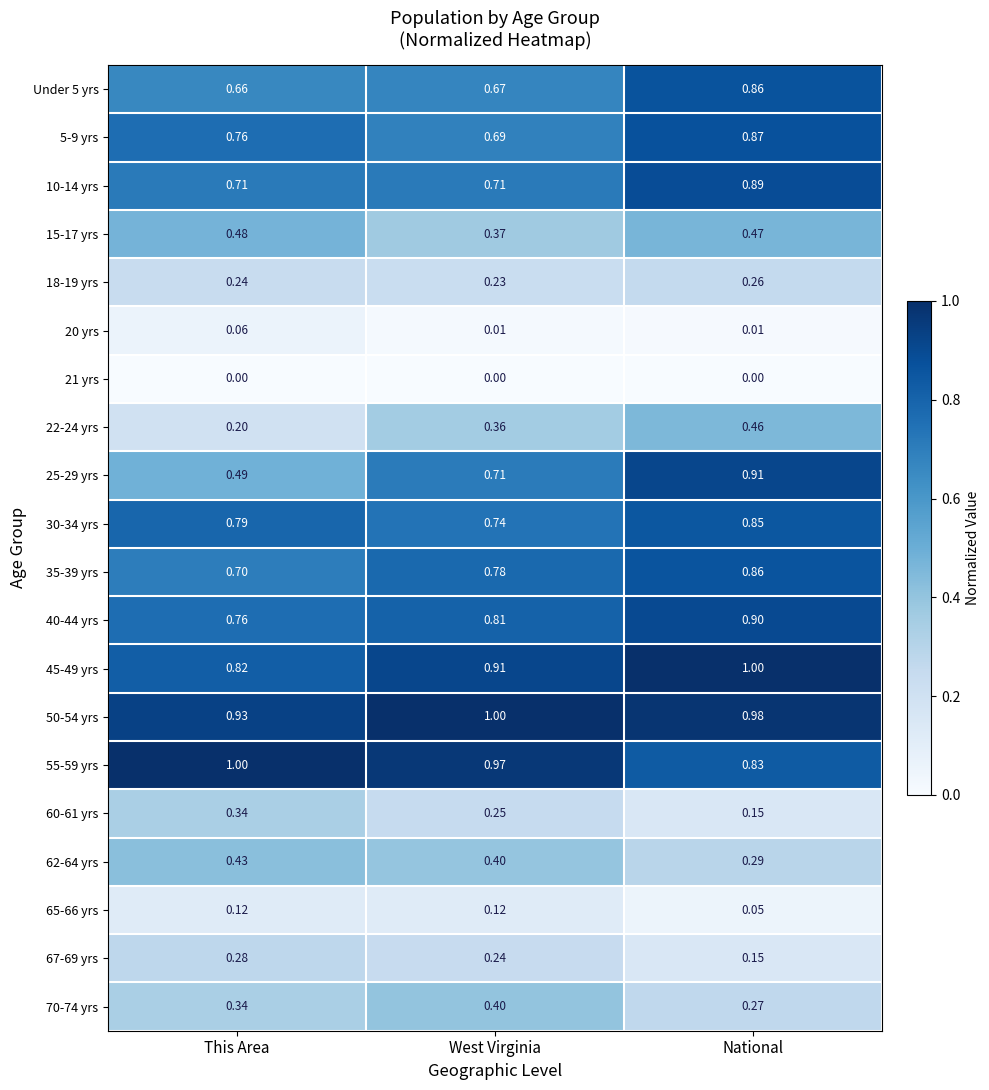

At how many categories does at least one series exceed 0?

3